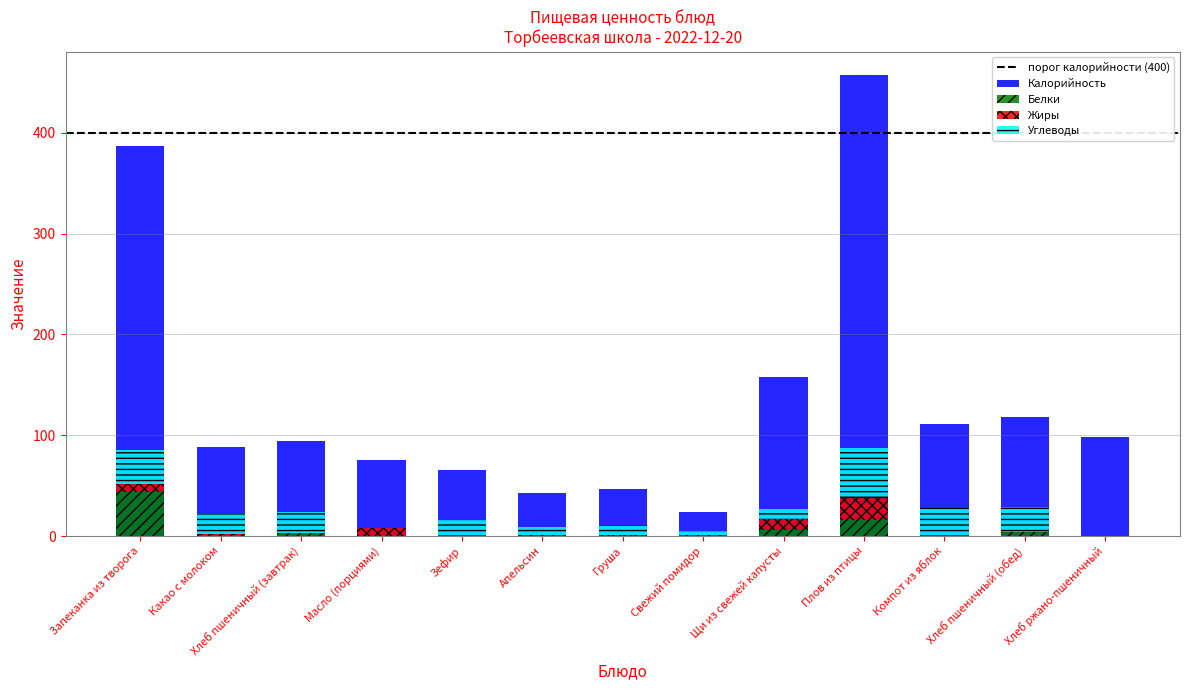

What are all the series names shown in the legend?

Калорийность, Белки, Жиры, Углеводы